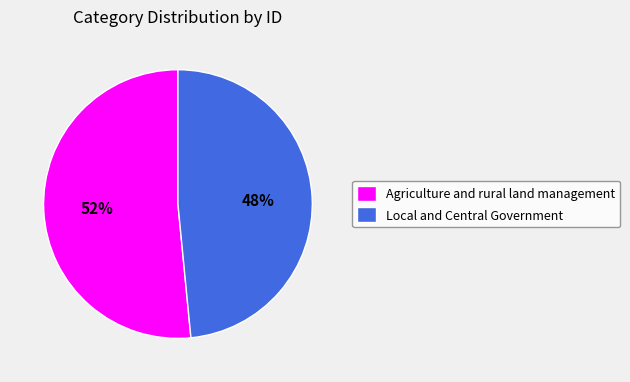

Rank the categories by value from highest to lowest.

Agriculture and rural land management, Local and Central Government